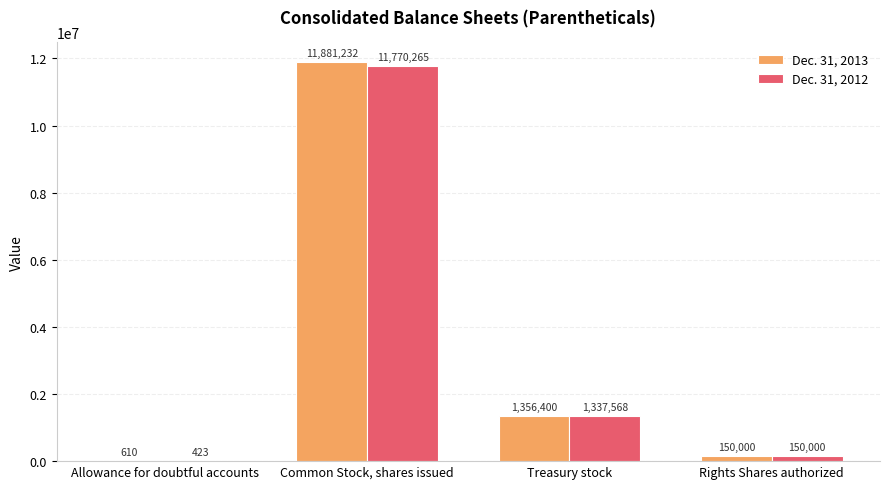

What is the difference between the Dec. 31, 2012 values at Allowance for doubtful accounts and Common Stock, shares issued?

11769842